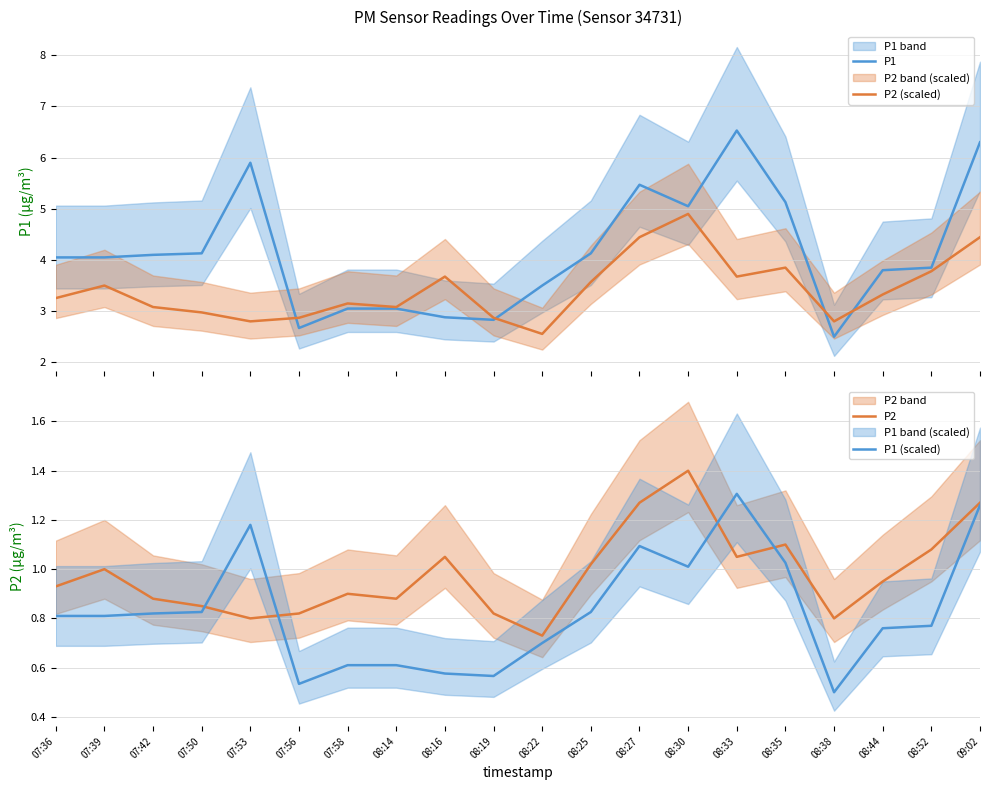

Reading right to left, list all the values displayed in this chart.

P1: 6.3	3.9	3.8	2.5	5.1	6.5	5.0	5.5	4.1	3.5	2.8	2.9	3.0	3.0	2.7	5.9	4.1	4.1	4.0	4.0
P2 (scaled): 4.4	3.8	3.3	2.8	3.9	3.7	4.9	4.4	3.6	2.6	2.9	3.7	3.1	3.1	2.9	2.8	3.0	3.1	3.5	3.3
P2: 1.3	1.1	0.9	0.8	1.1	1.1	1.4	1.3	1.0	0.7	0.8	1.1	0.9	0.9	0.8	0.8	0.8	0.9	1.0	0.9
P1 (scaled): 1.3	0.8	0.8	0.5	1.0	1.3	1.0	1.1	0.8	0.7	0.6	0.6	0.6	0.6	0.5	1.2	0.8	0.8	0.8	0.8